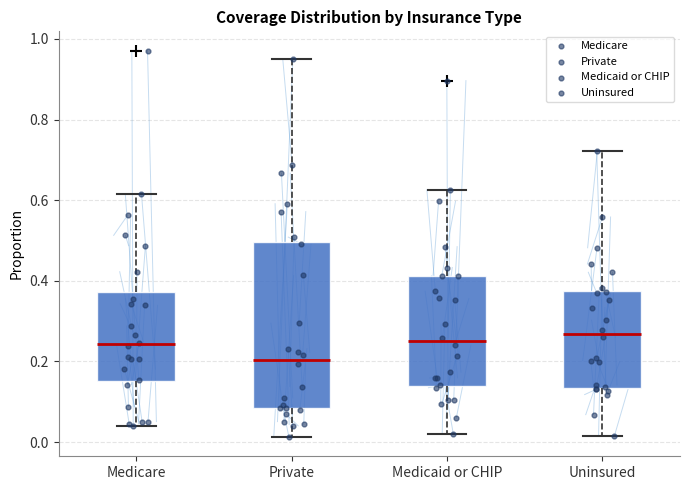

Which box has the lowest median line?

Private